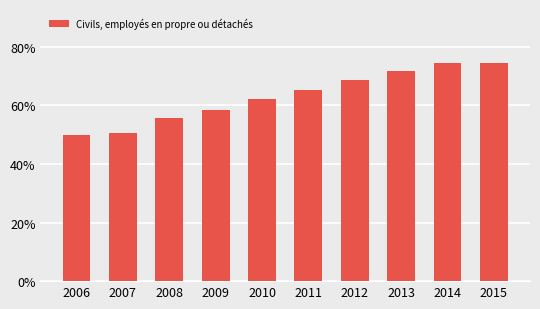

Rank the categories by value from highest to lowest.

2014, 2015, 2013, 2012, 2011, 2010, 2009, 2008, 2007, 2006